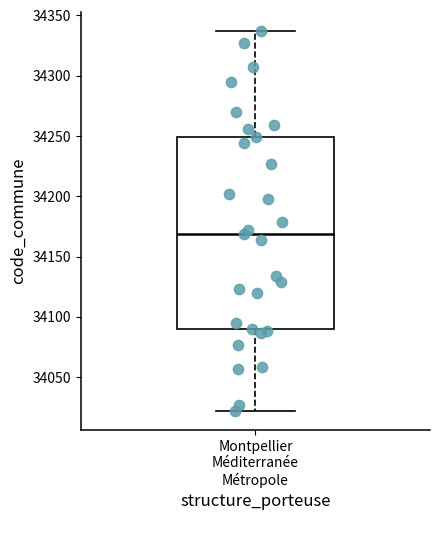

Transcribe this box plot: give where the median line is, the range the box spans, and where the two whiskers end, as read against the y-axis. The values are not printed on the chart, so give them approximately, as read against the axis.

median 34170, box 34090 to 34250, whiskers 34020 to 34335